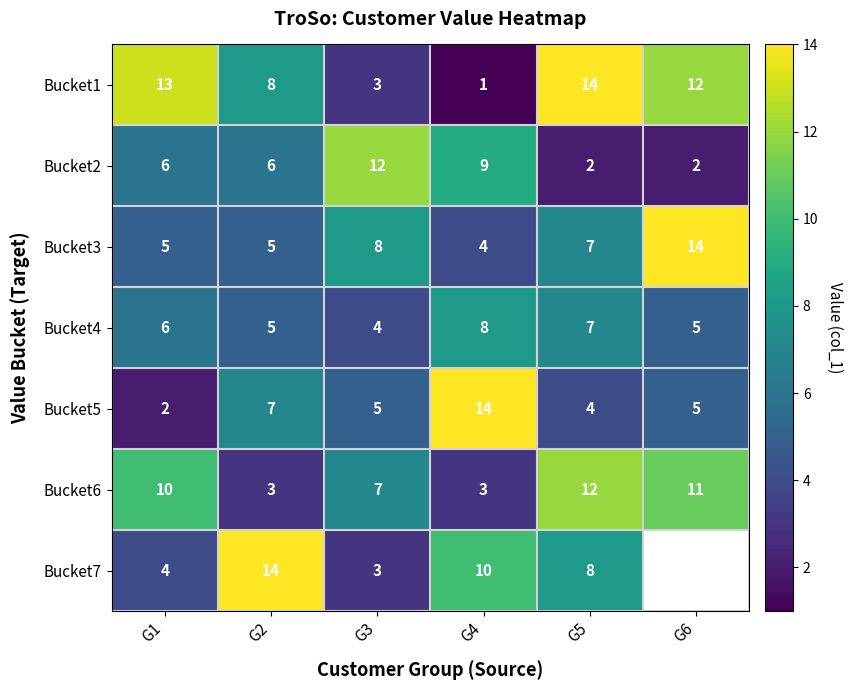

Which category has the lowest value in the Bucket7 series?

G3